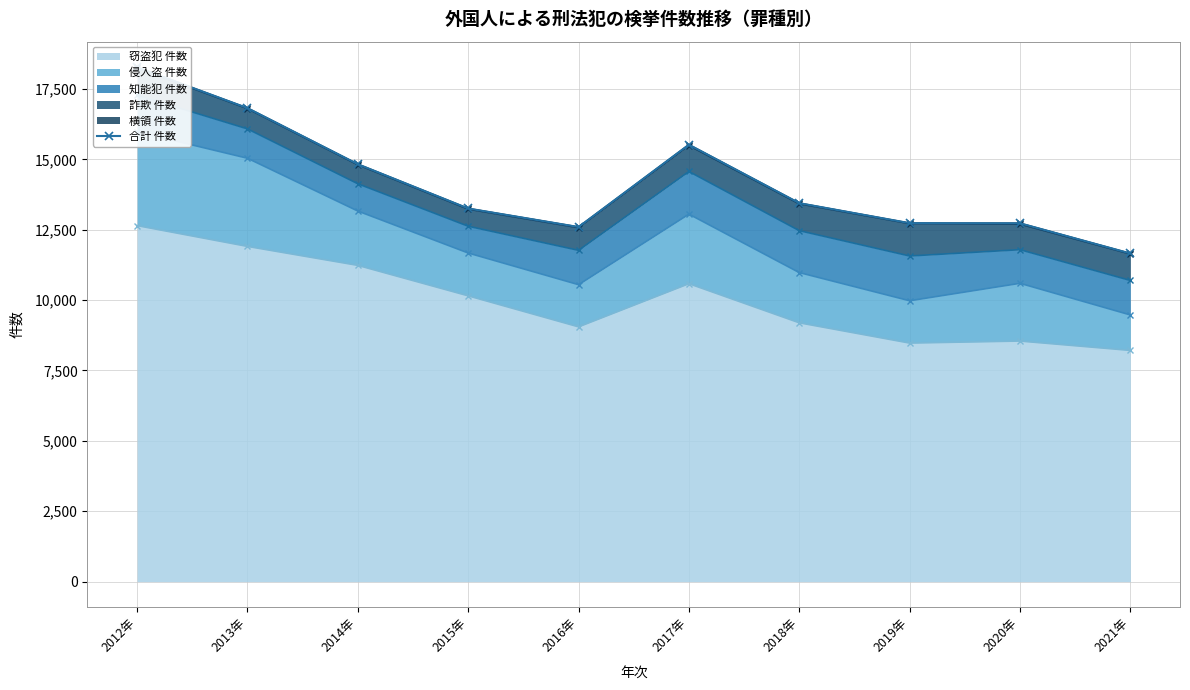

What position from the right is 2019年?

3